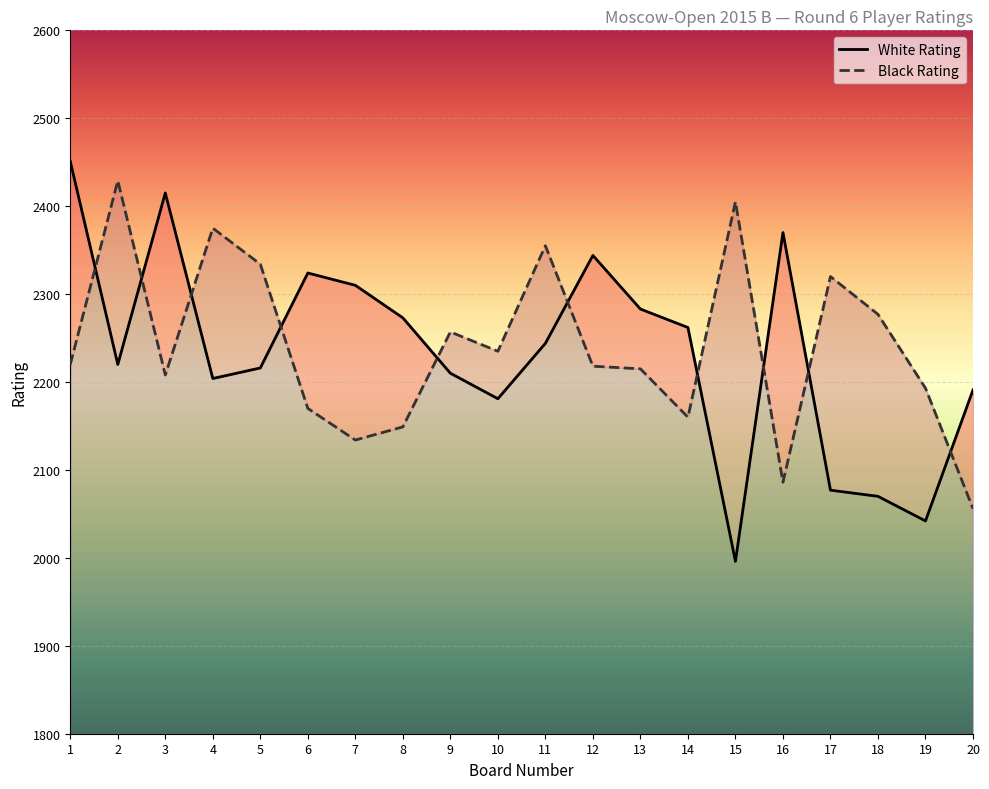

What is the difference between the maximum and minimum values in the Black Rating series?

373